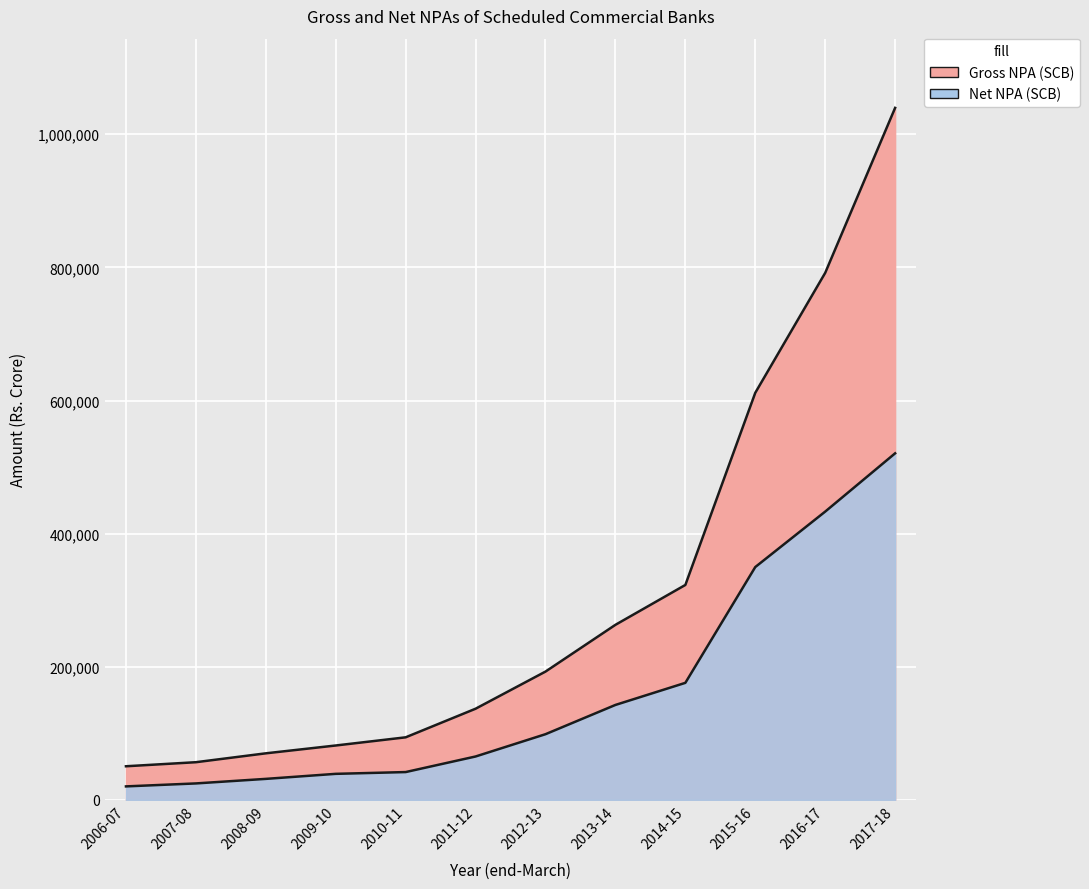

Which series has the largest total across all categories?

Gross NPA (SCB)